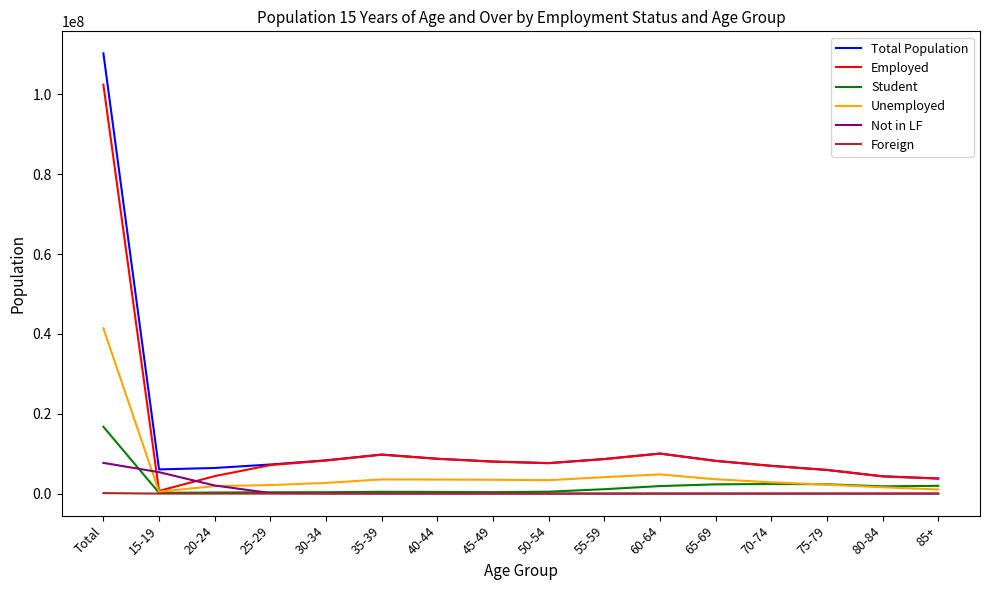

Rank the series by their maximum value, from lowest to highest.

Foreign, Not in LF, Student, Unemployed, Employed, Total Population